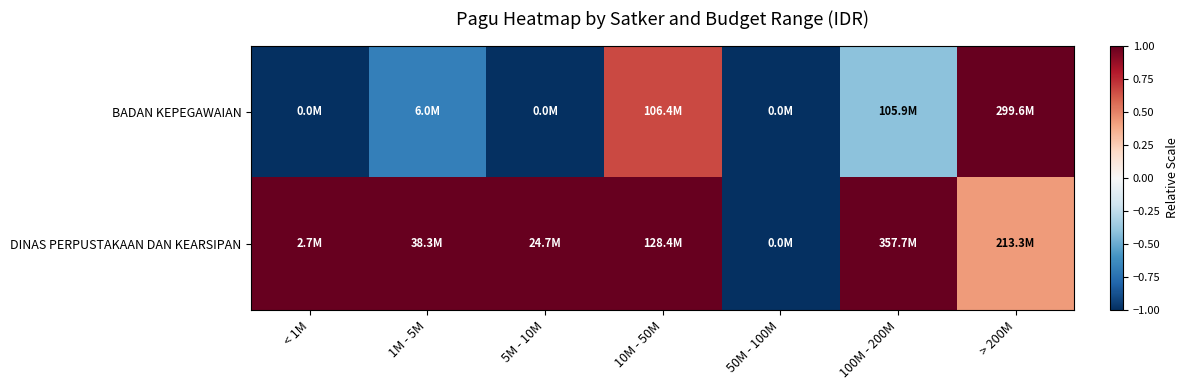

List the series in order of their overall mean, highest first.

DINAS PERPUSTAKAAN DAN KEARSIPAN, BADAN KEPEGAWAIAN